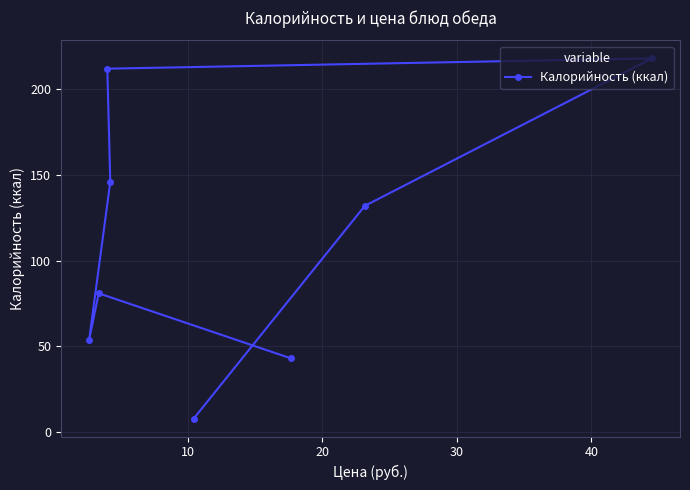

What is the greatest value displayed?

218